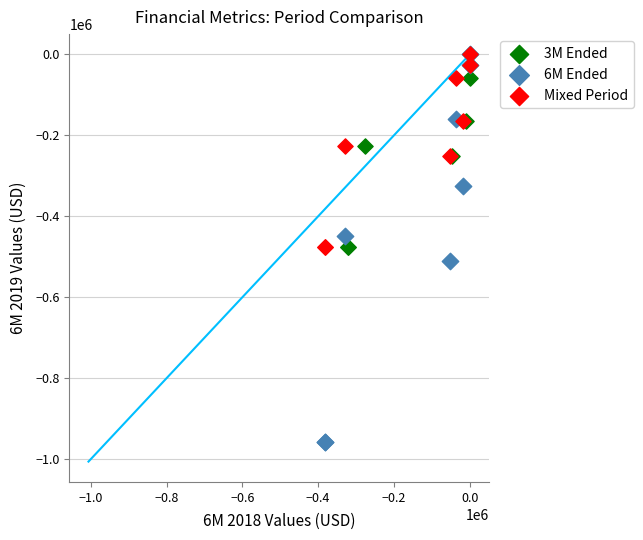

Which series has the widest spread of Y values?

6M Ended